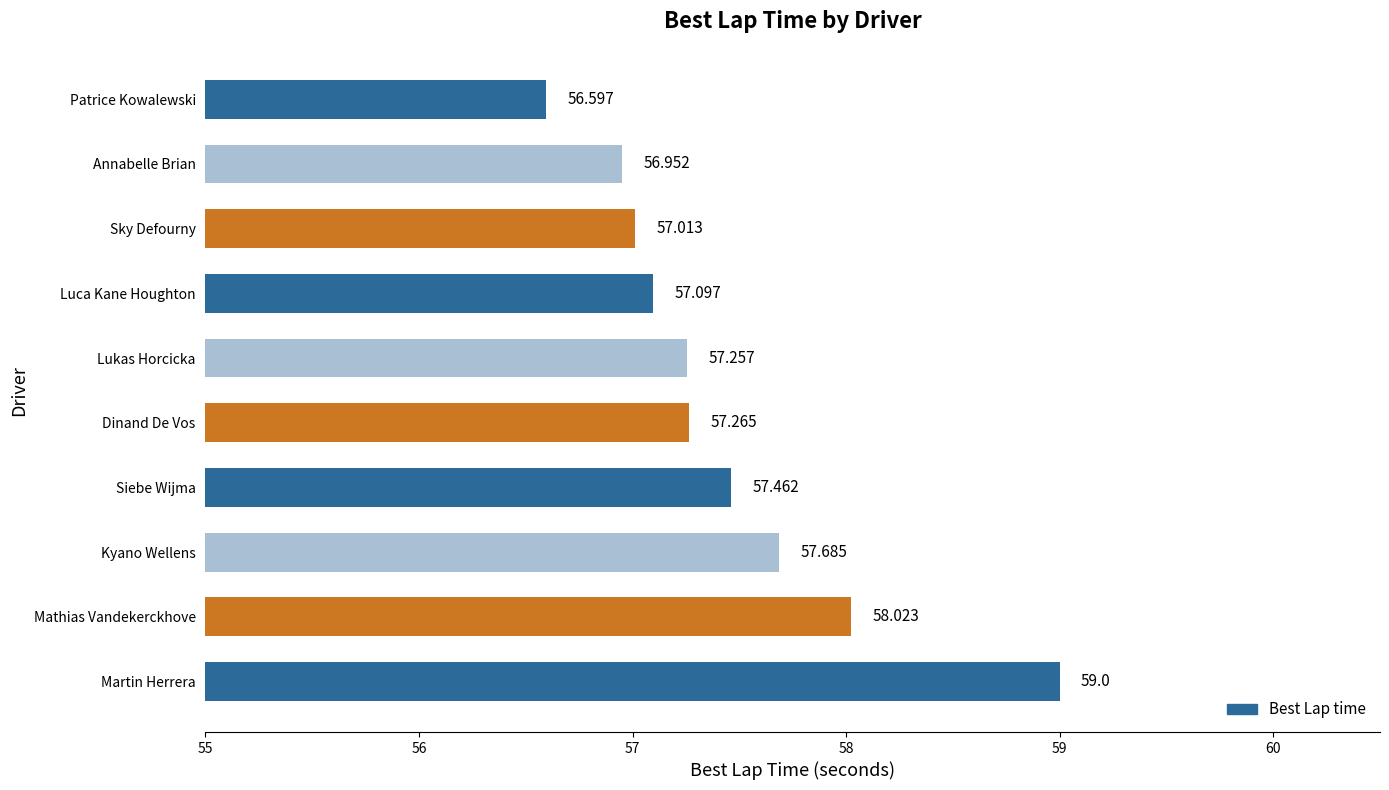

At which category does the chart reach its peak across all series?

Martin Herrera